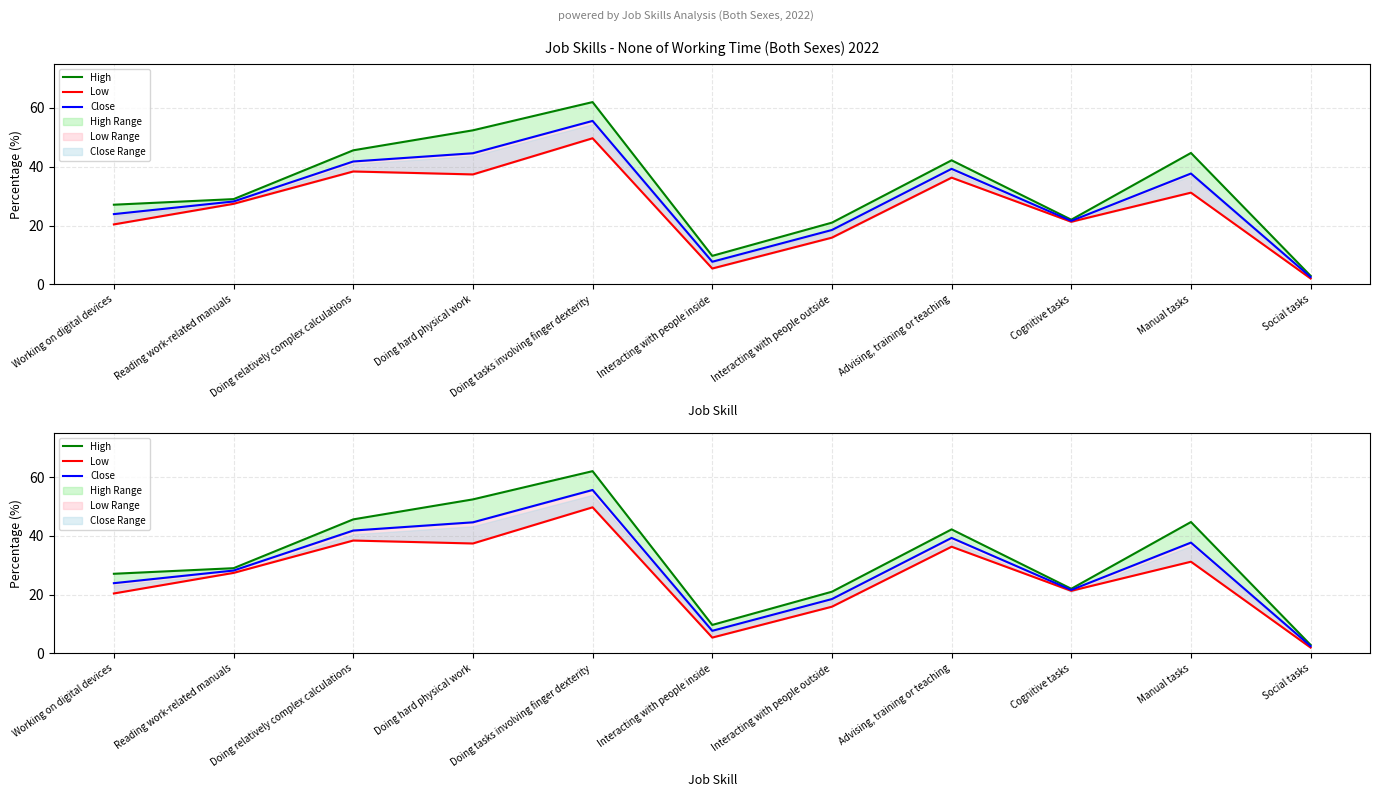

Reading left to right, what are all the values shown in this chart?

High: Working on digital devices=27.1	Reading work-related manuals=29.0	Doing relatively complex calculations=45.6	Doing hard physical work=52.4	Doing tasks involving finger dexterity=62.0	Interacting with people inside=9.7	Interacting with people outside=21.0	Advising, training or teaching=42.2	Cognitive tasks=22.0	Manual tasks=44.7	Social tasks=2.9
Low: Working on digital devices=20.4	Reading work-related manuals=27.4	Doing relatively complex calculations=38.4	Doing hard physical work=37.4	Doing tasks involving finger dexterity=49.7	Interacting with people inside=5.4	Interacting with people outside=15.9	Advising, training or teaching=36.3	Cognitive tasks=21.3	Manual tasks=31.2	Social tasks=2.0
Close: Working on digital devices=23.9	Reading work-related manuals=28.2	Doing relatively complex calculations=41.8	Doing hard physical work=44.6	Doing tasks involving finger dexterity=55.6	Interacting with people inside=7.7	Interacting with people outside=18.5	Advising, training or teaching=39.3	Cognitive tasks=21.6	Manual tasks=37.7	Social tasks=2.5